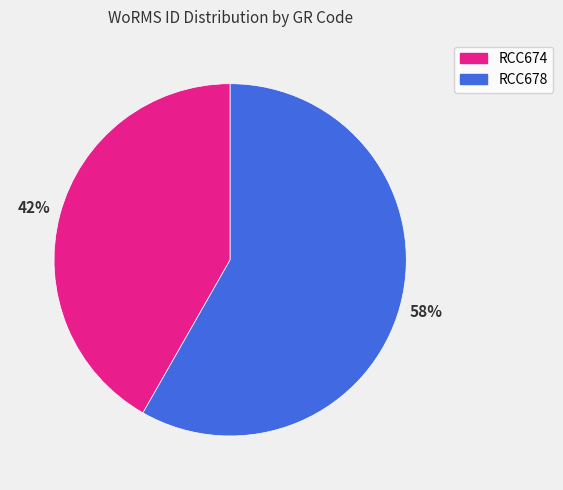

Does RCC674 account for over 50% of the chart?

No